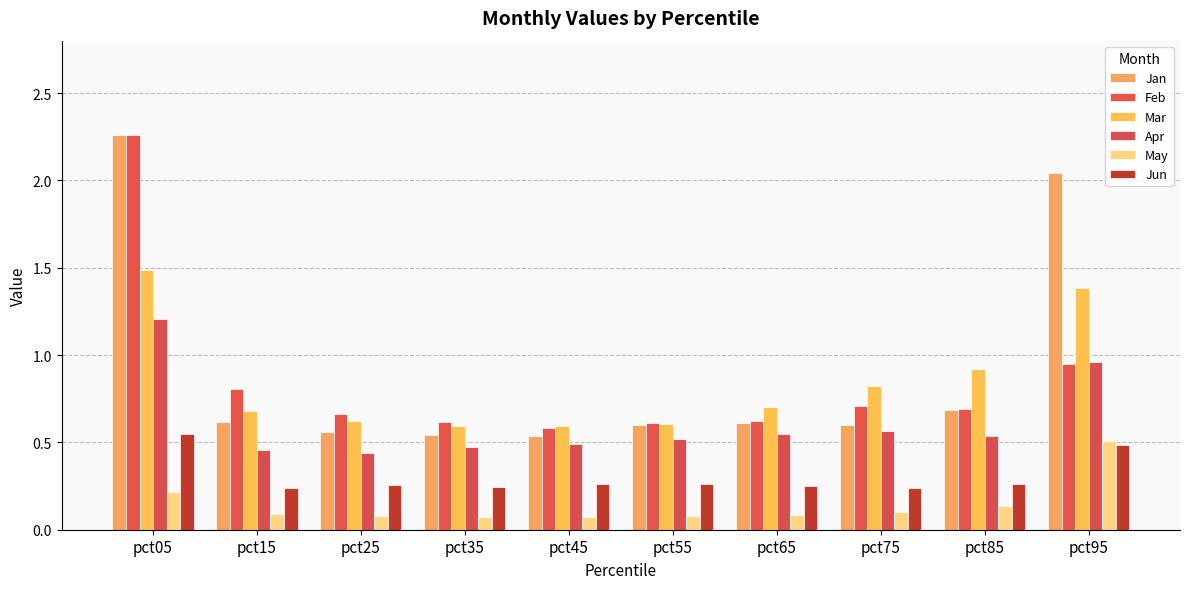

Which series has the largest total across all categories?

Jan